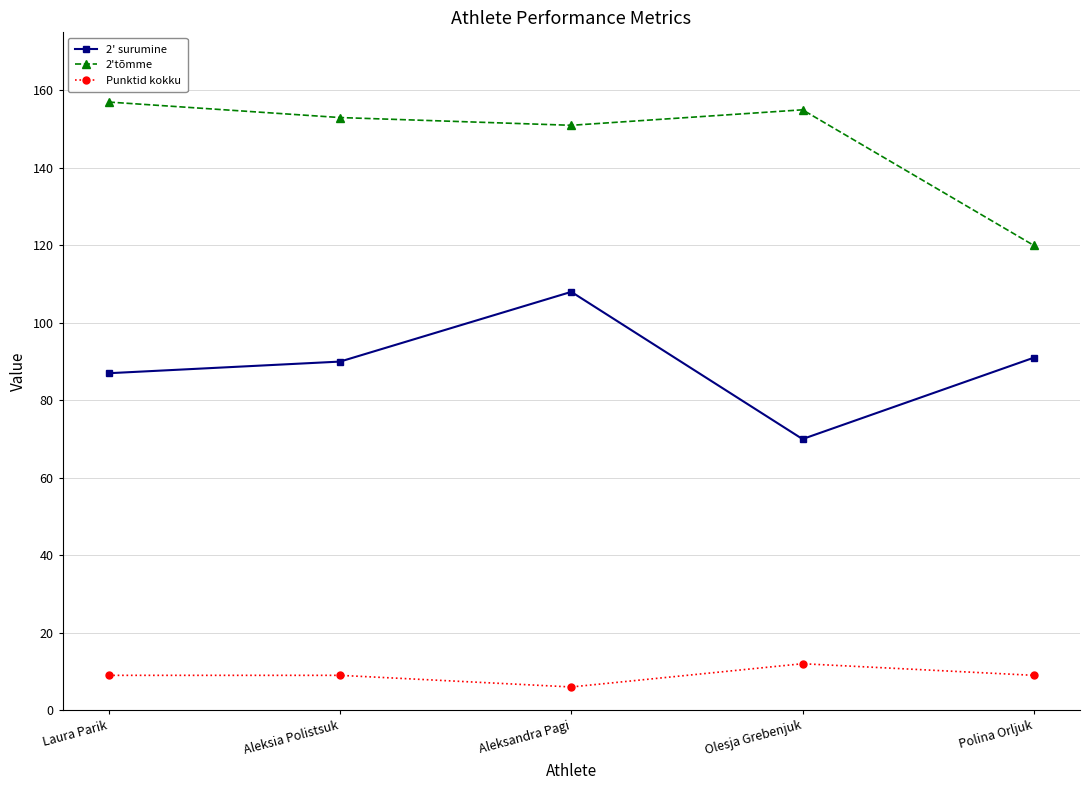

Rank the series by their average value, from lowest to highest.

Punktid kokku, 2' surumine, 2'tõmme